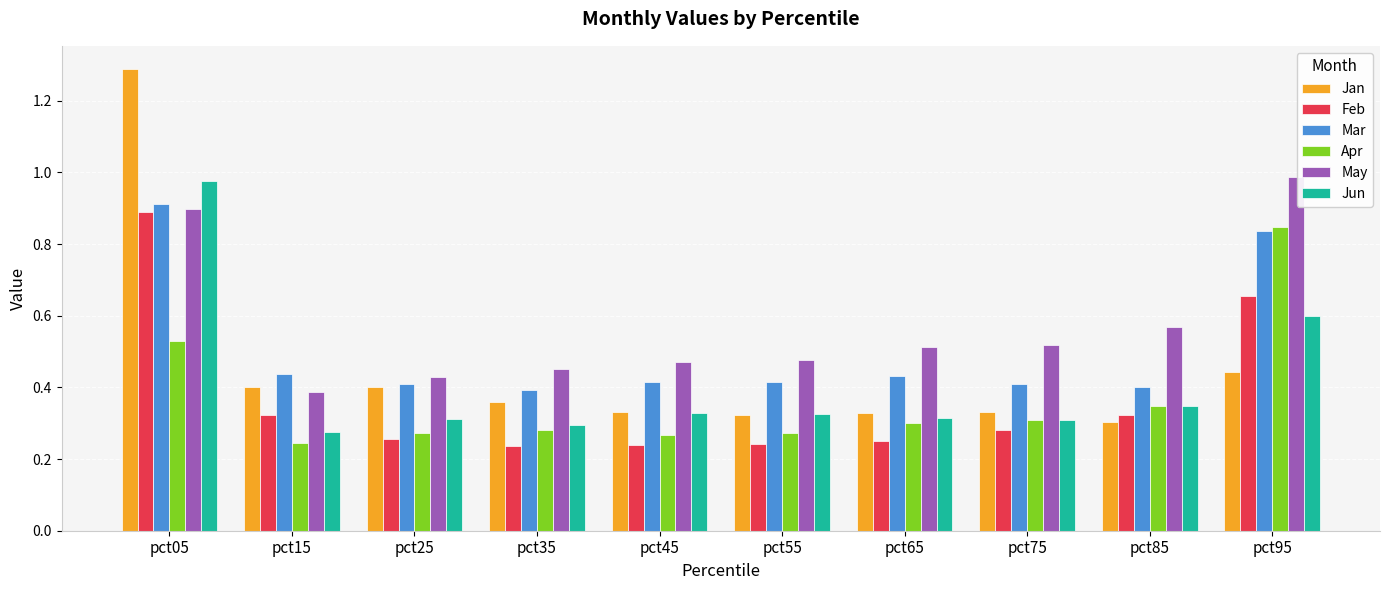

What are all the series names shown in the legend?

Jan, Feb, Mar, Apr, May, Jun